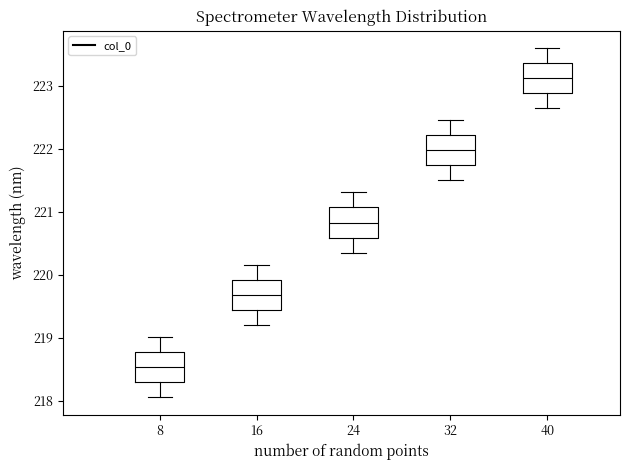

Where does the lower whisker of the box at x = 24 end on the y-axis? The values are not printed on the chart, so give them approximately, as read against the axis.

220.4